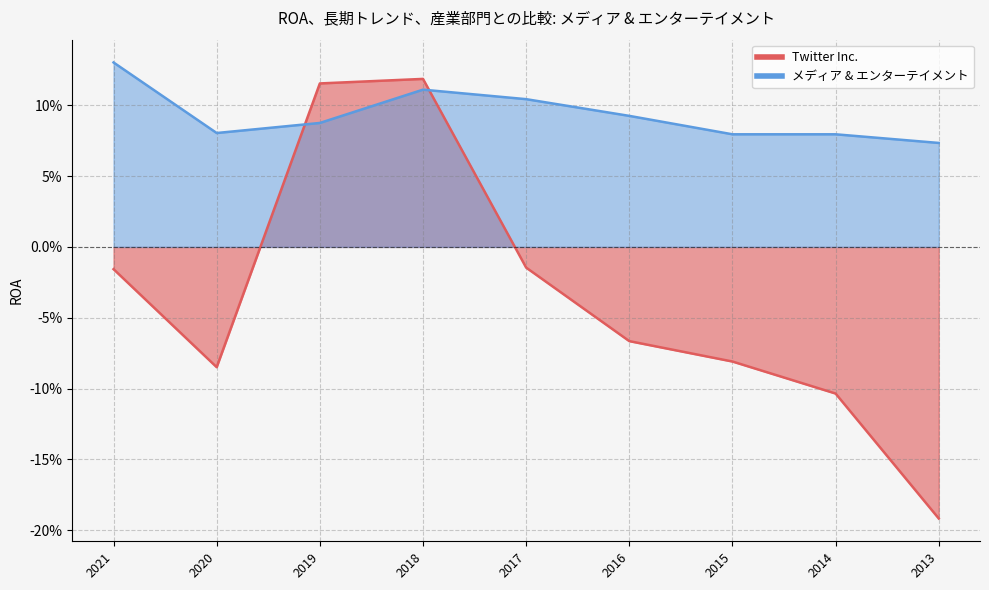

Is it true that Twitter Inc. equals 0.0 at 2018?

False